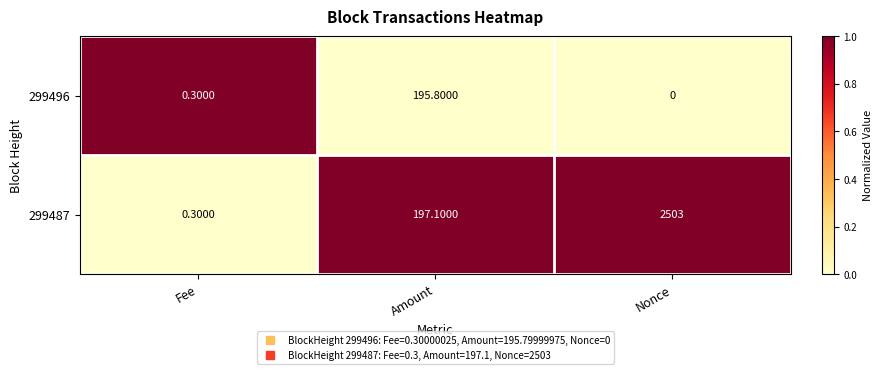

Where is 299487 nearest to the value 1251?

Amount